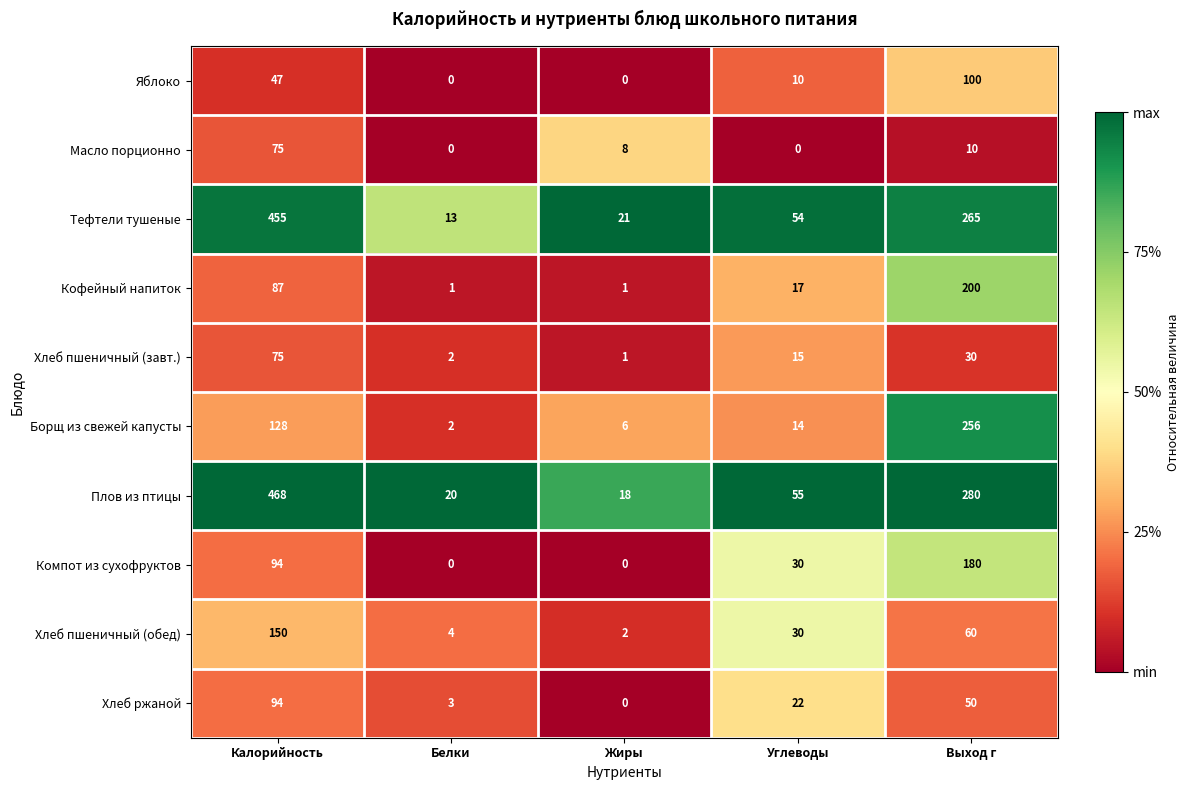

What is the greatest value displayed?

468